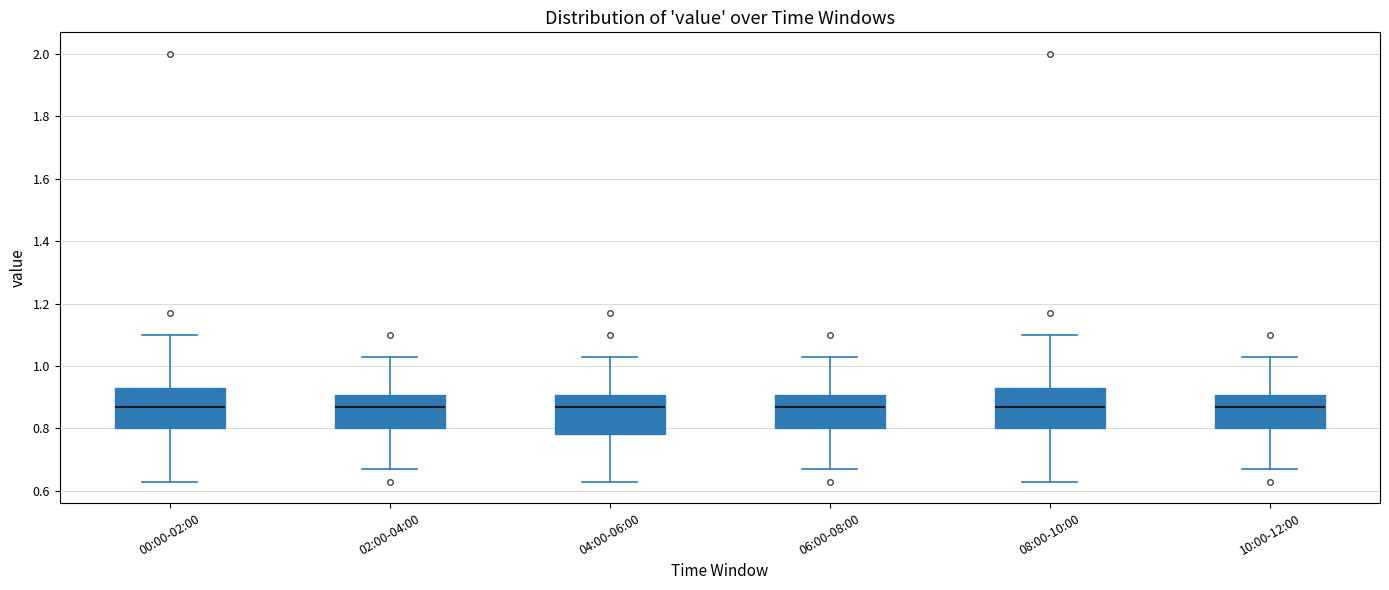

Reading left to right, transcribe this box plot: for each box, give where its median line is, the range the box spans, and where its two whiskers end, as read against the y-axis. The values are not printed on the chart, so give them approximately, as read against the axis.

00:00-02:00: median 0.88, box 0.80 to 0.94, whiskers 0.64 to 1.10
02:00-04:00: median 0.88, box 0.80 to 0.90, whiskers 0.68 to 1.04
04:00-06:00: median 0.88, box 0.78 to 0.90, whiskers 0.64 to 1.04
06:00-08:00: median 0.88, box 0.80 to 0.90, whiskers 0.68 to 1.04
08:00-10:00: median 0.88, box 0.80 to 0.94, whiskers 0.64 to 1.10
10:00-12:00: median 0.88, box 0.80 to 0.90, whiskers 0.68 to 1.04